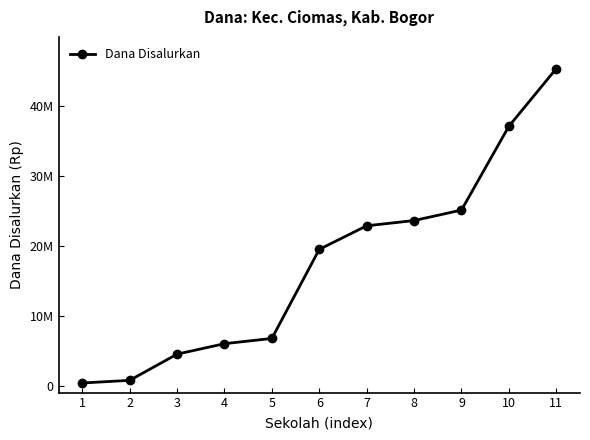

Reading right to left, transcribe all the data shown in this chart.

11=45375000	10=37125000	9=25125000	8=23625000	7=22875000	6=19500000	5=6750000	4=6000000	3=4500000	2=750000	1=375000